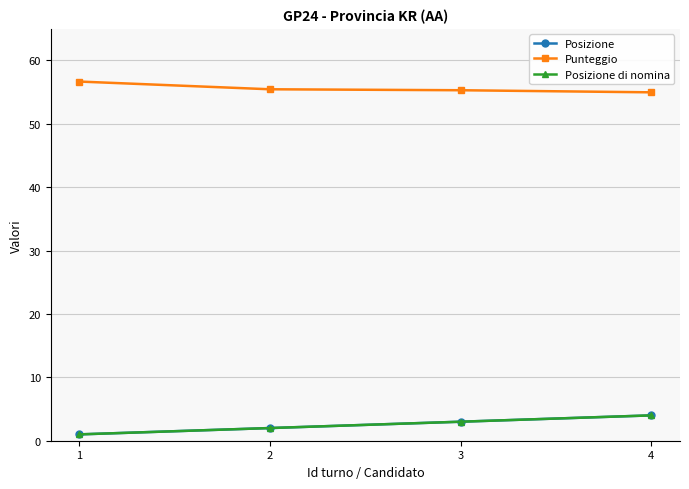

Is this an area chart (filled region under the line)?

No